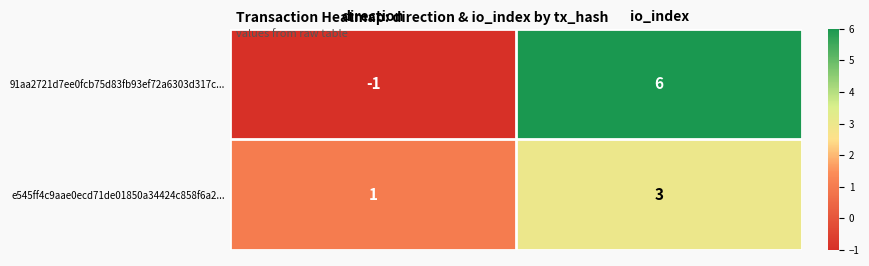

Is it true that e545ff4c9aae0ecd71de01850a34424c858f6a2... equals 3 at io_index?

True